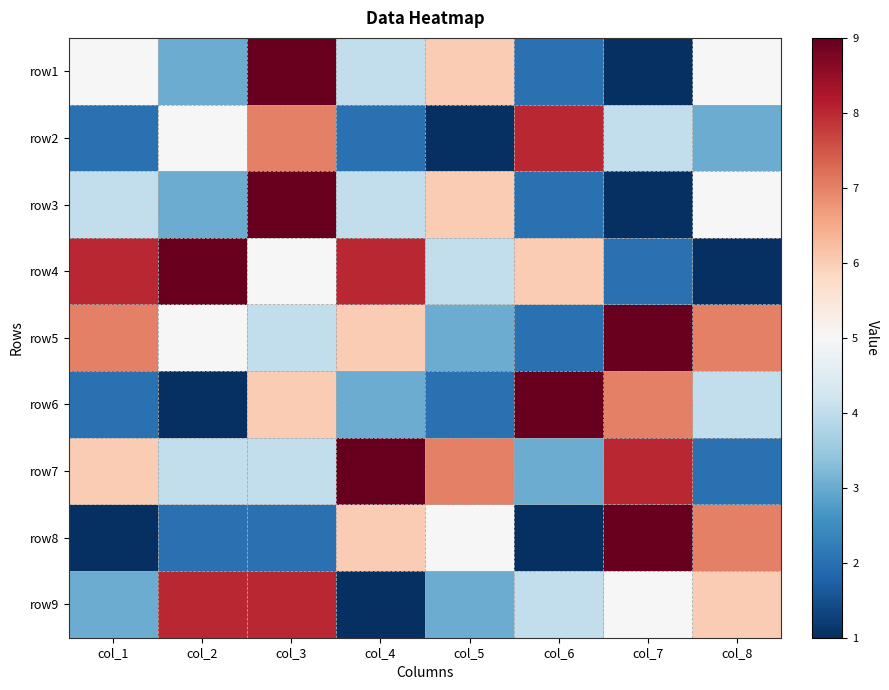

At which category is the sum across all series the highest?

col_3